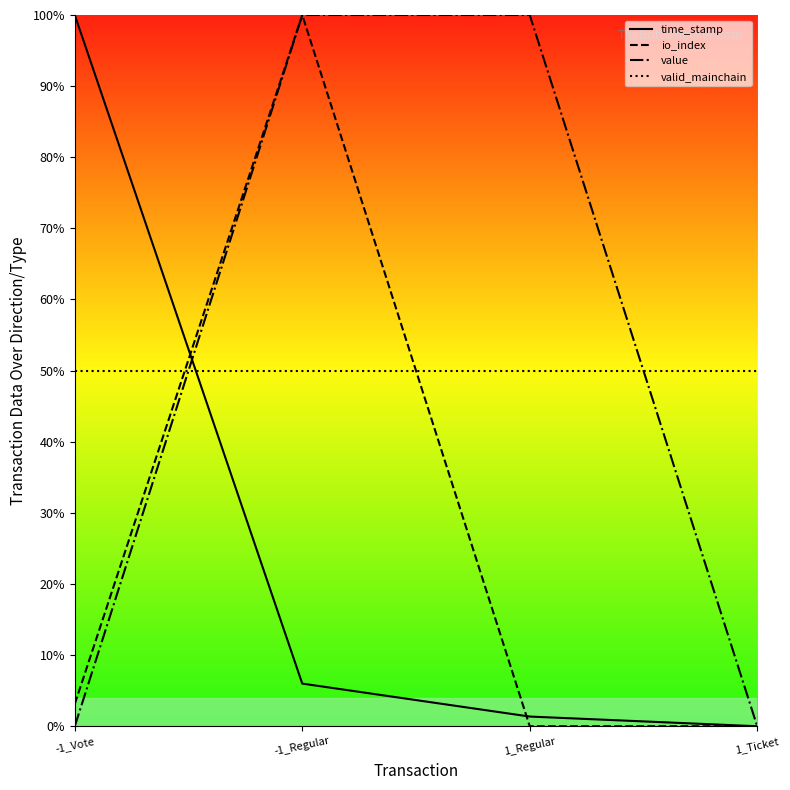

Where do time_stamp and io_index first cross each other?

-1_Vote and -1_Regular